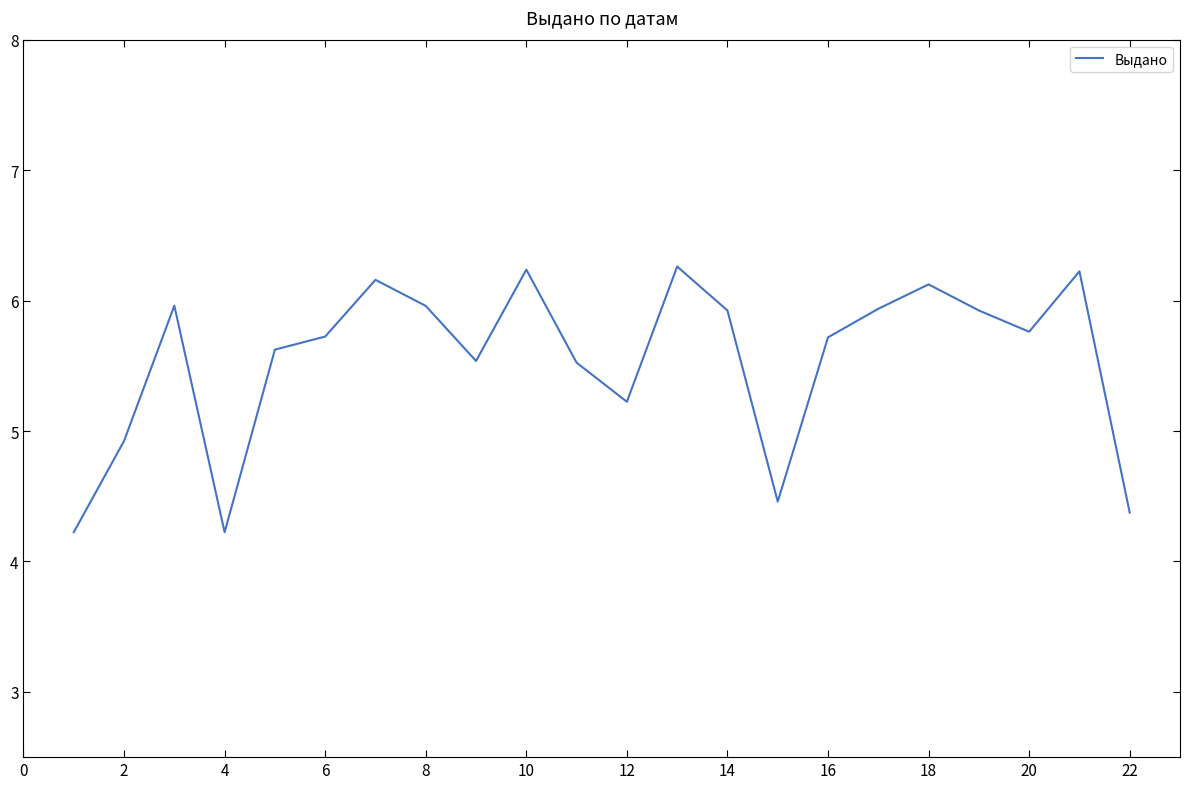

What is the maximum value shown in the chart?

6.3